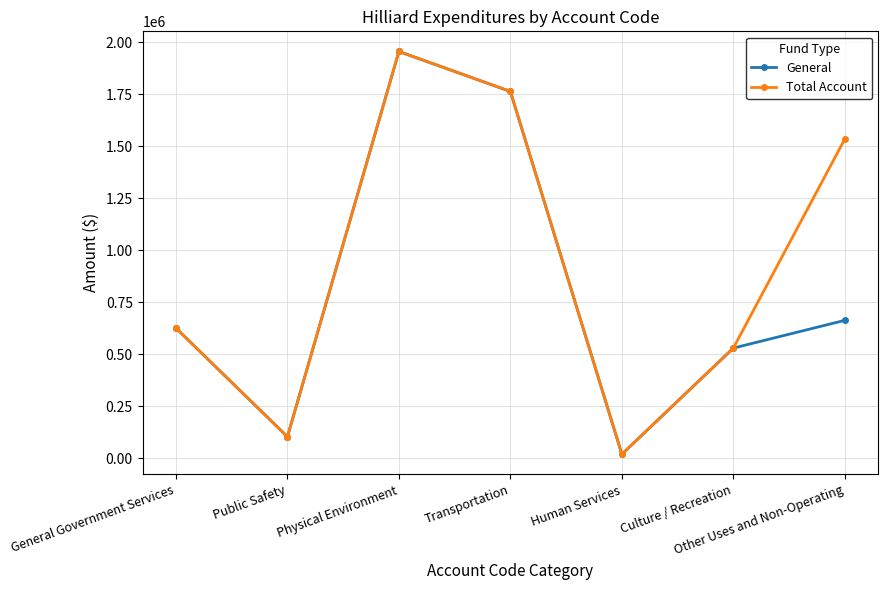

What is the total value across all series at Physical Environment?

3911108